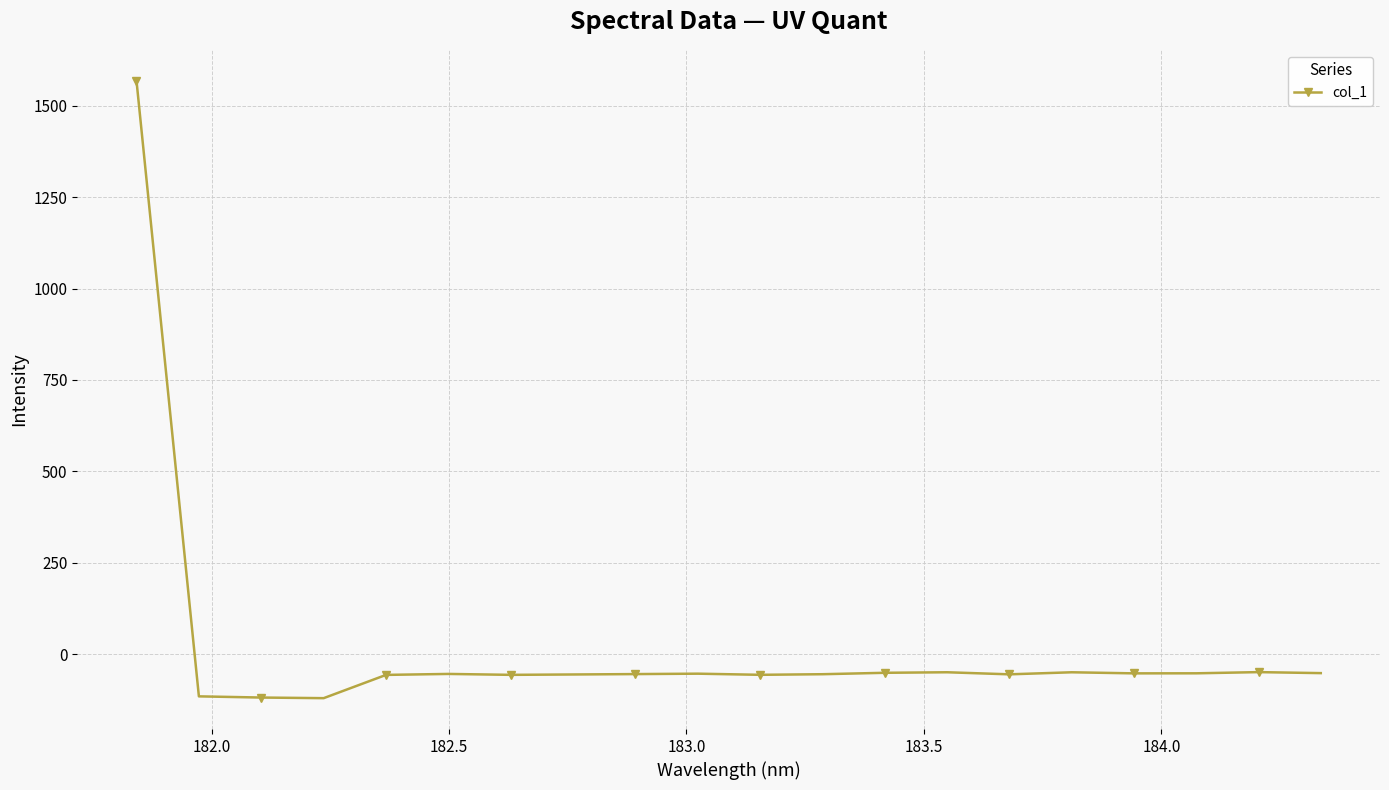

What is the minimum value shown in the chart?

-120.1